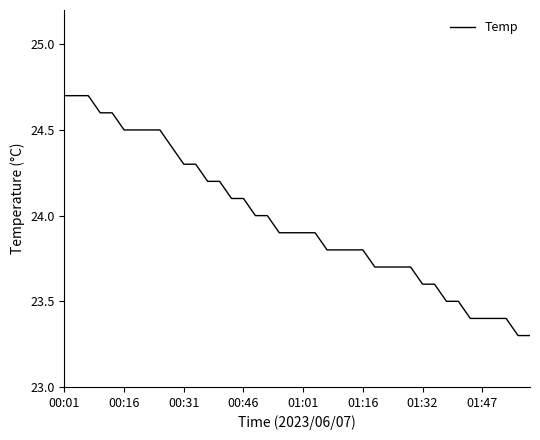

What is the difference between the maximum and minimum values?

1.4